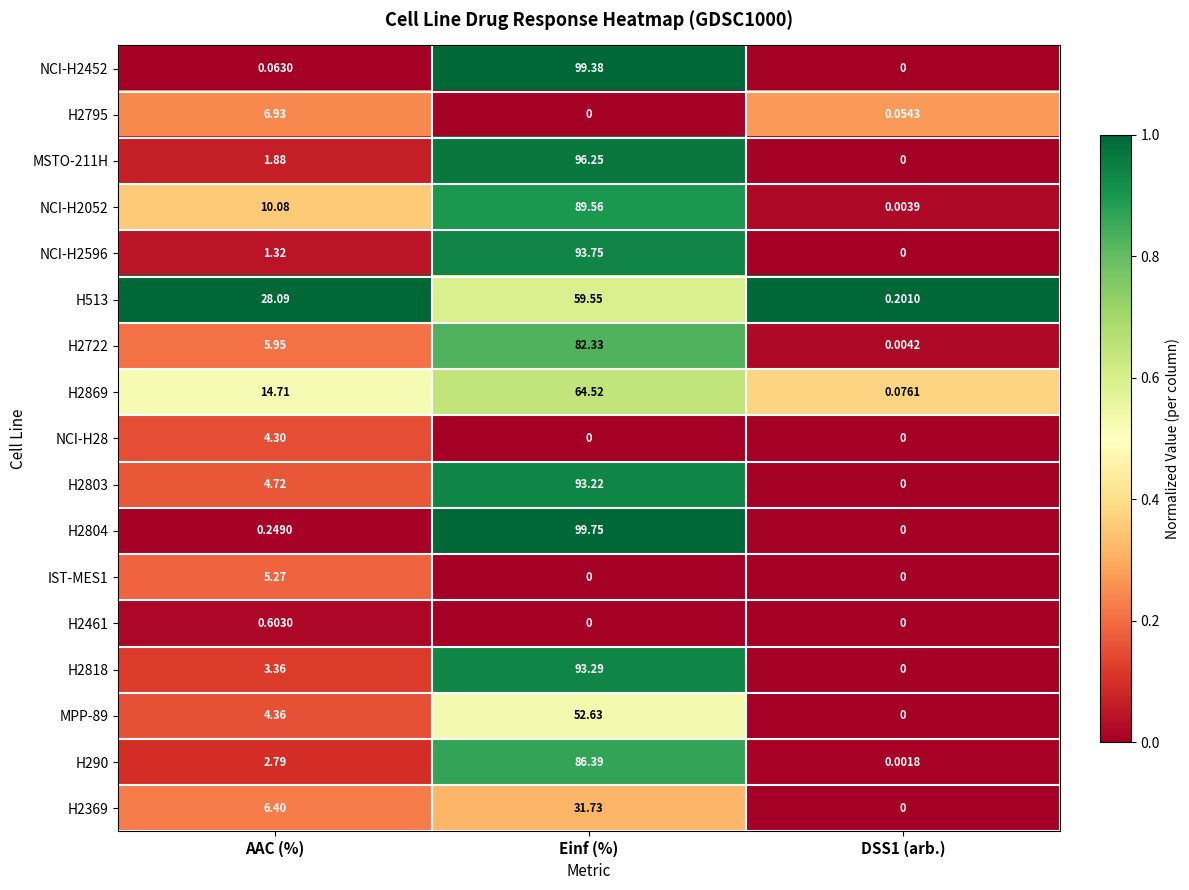

At which category is the sum across all series the highest?

Einf (%)